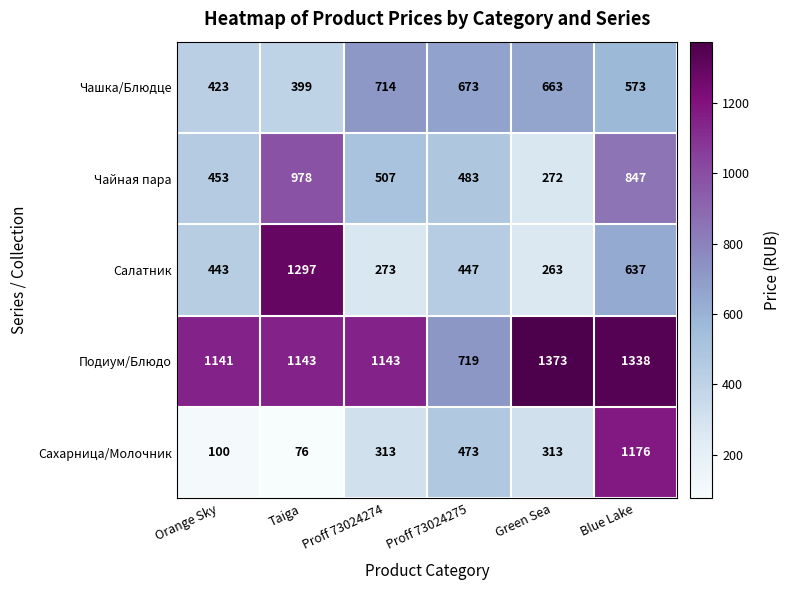

At which category does the chart reach its peak across all series?

Green Sea